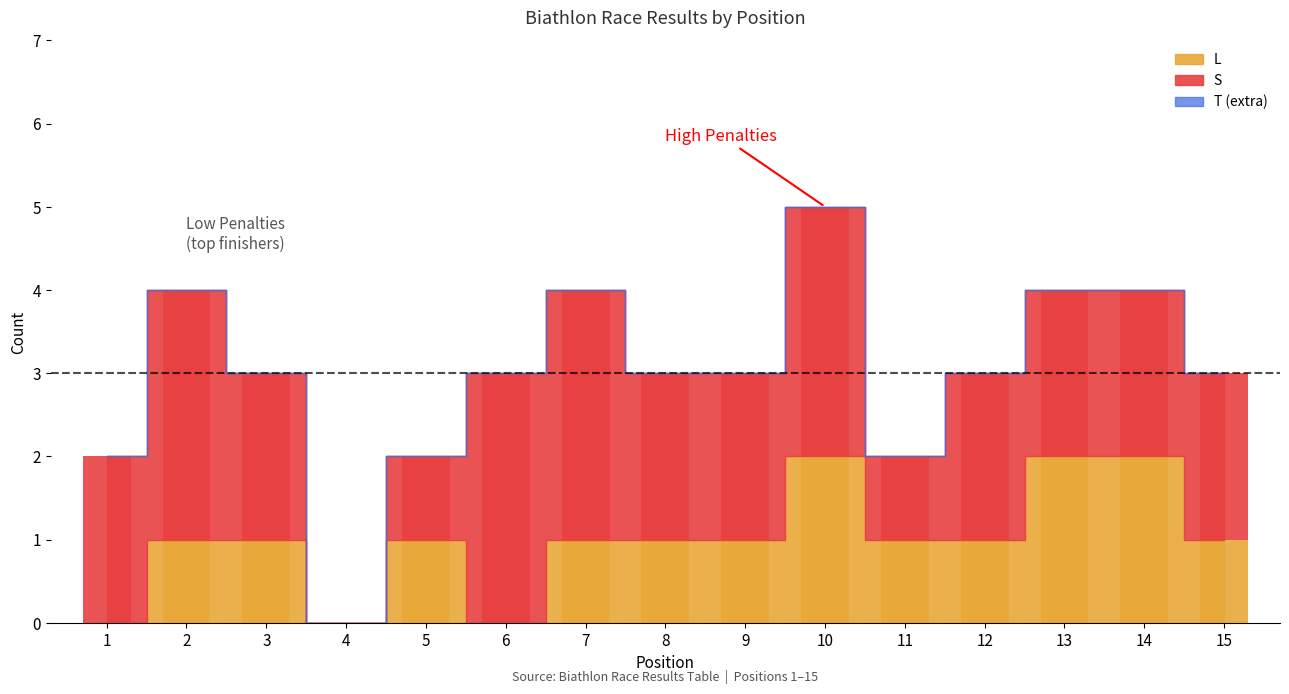

What is the highest value of the S series?

3